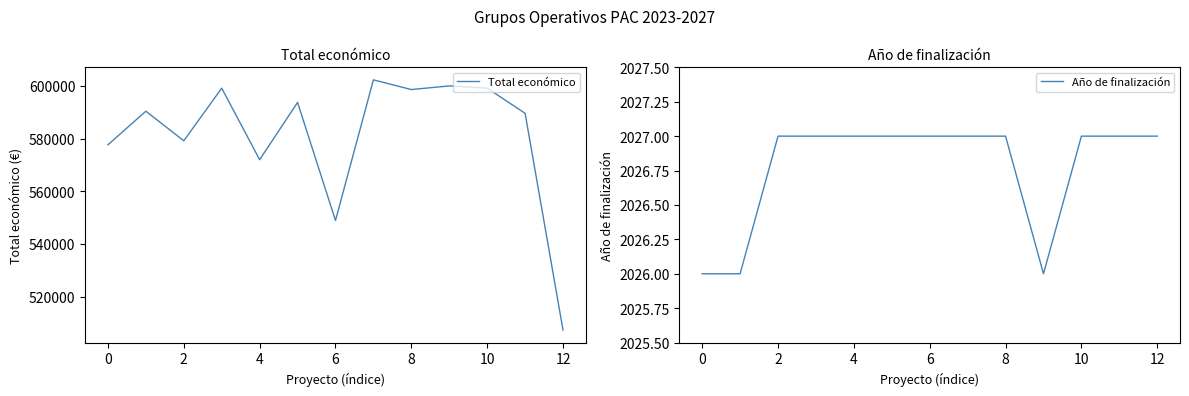

What is the average value of the Total económico series?

581364.7